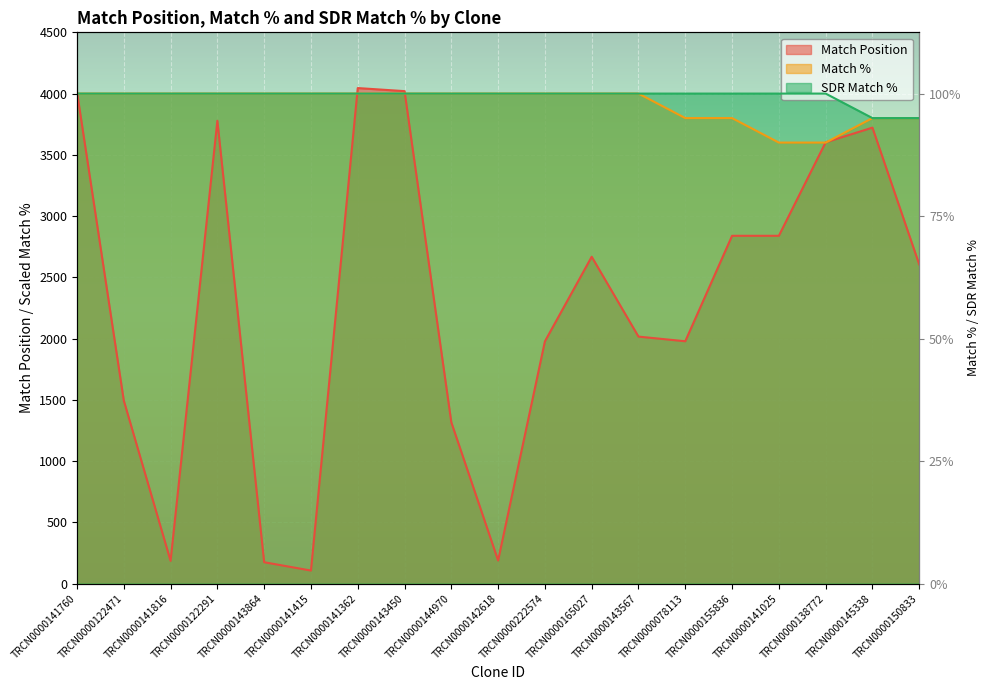

Reading left to right, extract all data points from this chart.

Match Position: TRCN0000141760=4013	TRCN0000122471=1494	TRCN0000141816=185	TRCN0000122291=3778	TRCN0000143864=174	TRCN0000141415=106	TRCN0000141362=4045	TRCN0000143450=4020	TRCN0000144970=1316	TRCN0000142618=188	TRCN0000222574=1977	TRCN0000165027=2668	TRCN0000143567=2016	TRCN0000078113=1978	TRCN0000155836=2839	TRCN0000141025=2839	TRCN0000138772=3602	TRCN0000145338=3722	TRCN0000150833=2605
Match %: TRCN0000141760=4000	TRCN0000122471=4000	TRCN0000141816=4000	TRCN0000122291=4000	TRCN0000143864=4000	TRCN0000141415=4000	TRCN0000141362=4000	TRCN0000143450=4000	TRCN0000144970=4000	TRCN0000142618=4000	TRCN0000222574=4000	TRCN0000165027=4000	TRCN0000143567=4000	TRCN0000078113=3800	TRCN0000155836=3800	TRCN0000141025=3600	TRCN0000138772=3600	TRCN0000145338=3800	TRCN0000150833=3800
SDR Match %: TRCN0000141760=4000	TRCN0000122471=4000	TRCN0000141816=4000	TRCN0000122291=4000	TRCN0000143864=4000	TRCN0000141415=4000	TRCN0000141362=4000	TRCN0000143450=4000	TRCN0000144970=4000	TRCN0000142618=4000	TRCN0000222574=4000	TRCN0000165027=4000	TRCN0000143567=4000	TRCN0000078113=4000	TRCN0000155836=4000	TRCN0000141025=4000	TRCN0000138772=4000	TRCN0000145338=3800	TRCN0000150833=3800